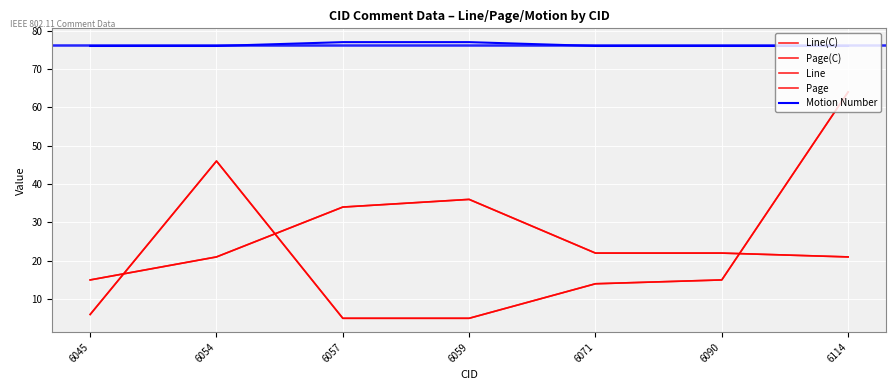

What is the sum of the Line values at 6114 and 6071?

78